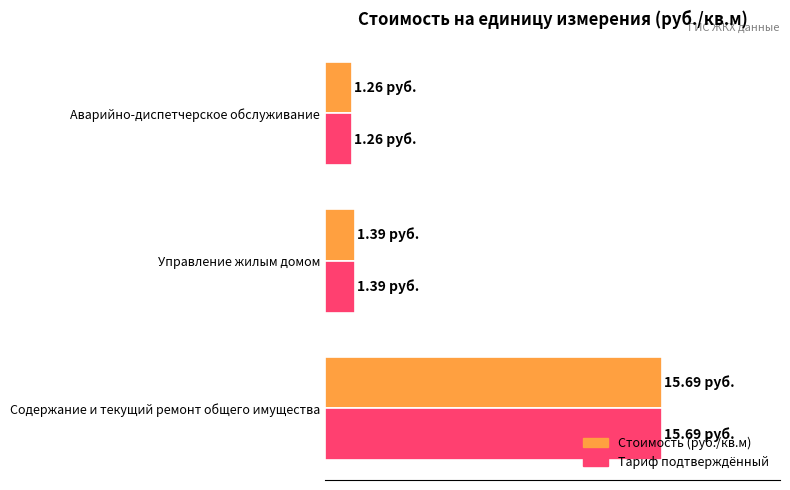

What is the smallest value displayed?

1.3